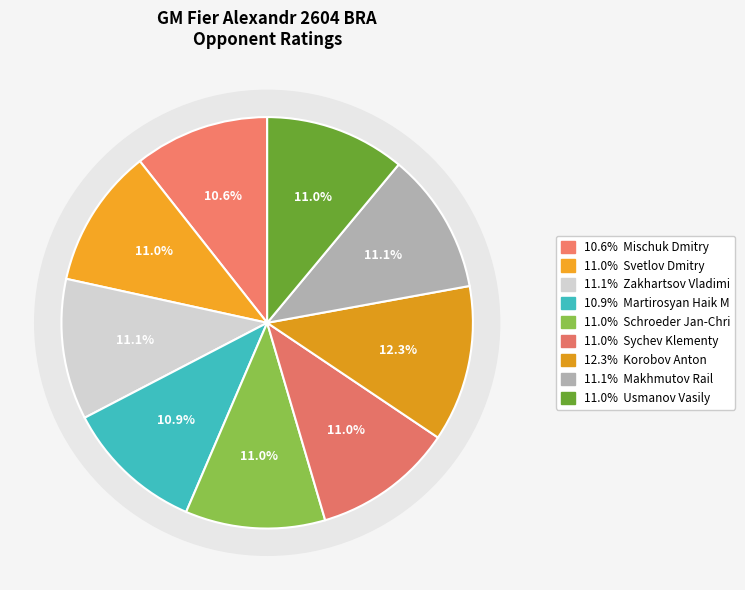

Is the sum of Svetlov Dmitry and Schroeder Jan-Christian greater than half?

No